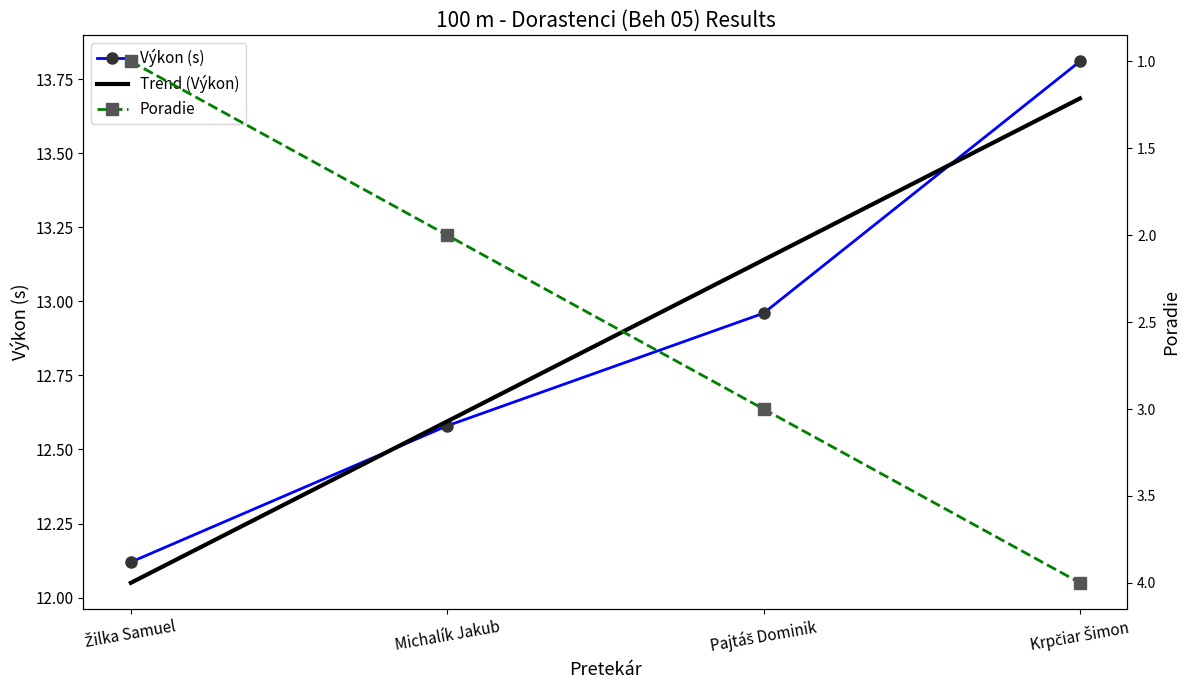

What is the label of the 3rd point from the right?

Michalík Jakub